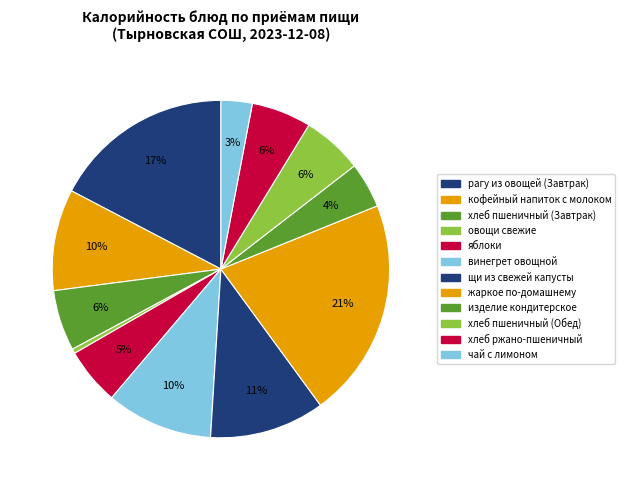

Count the number of slices in the pie.

12